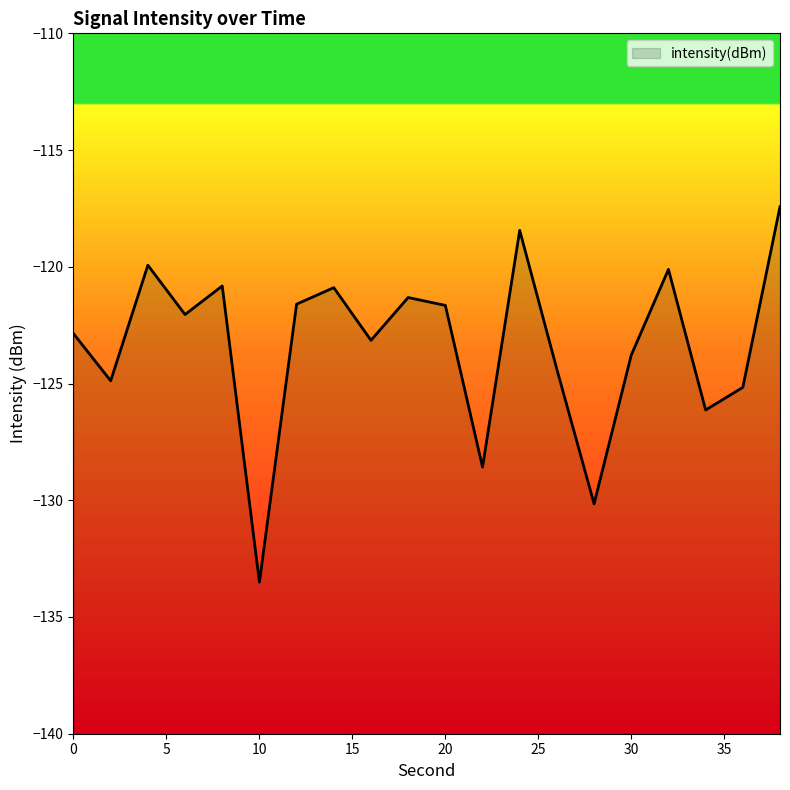

How many interior local peaks (higher than both neighbors) does the data have?

6